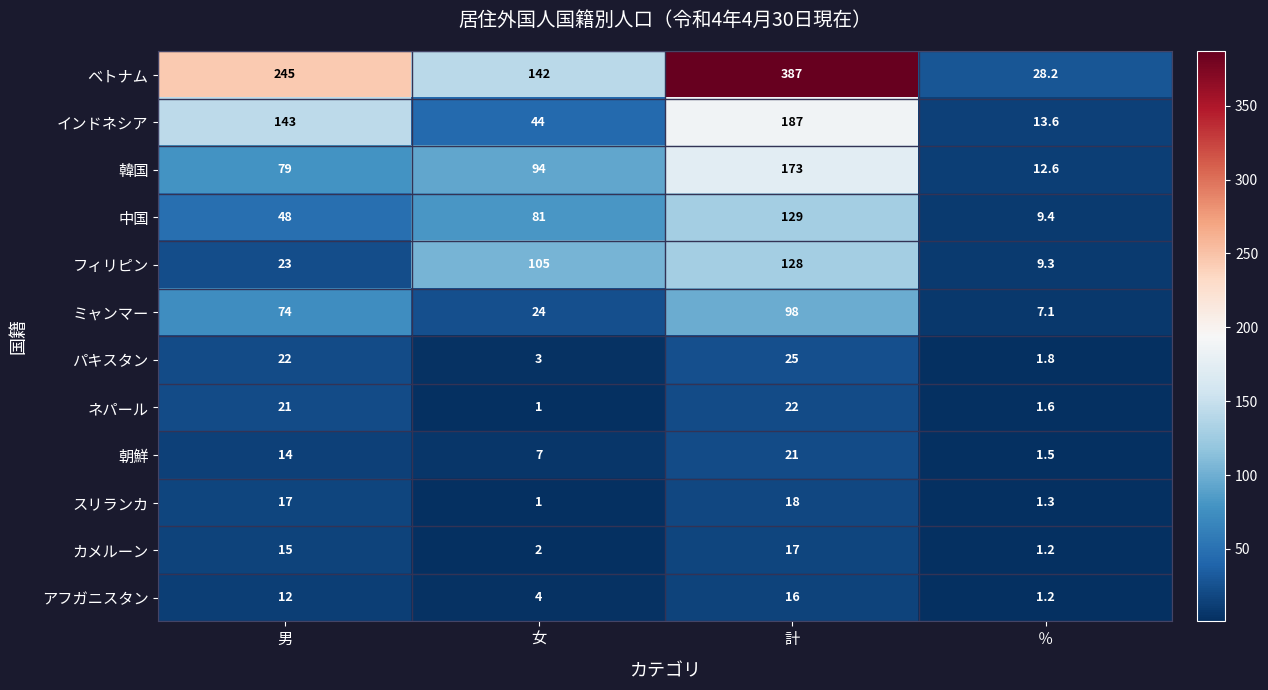

At which label is 中国 closest to 69?

女